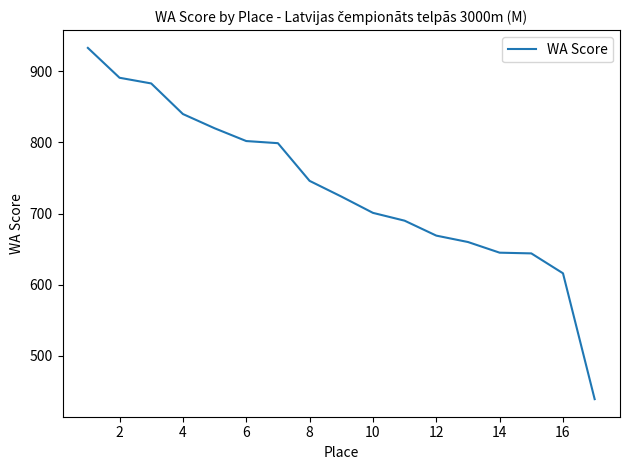

How many lines are shown in the chart?

1